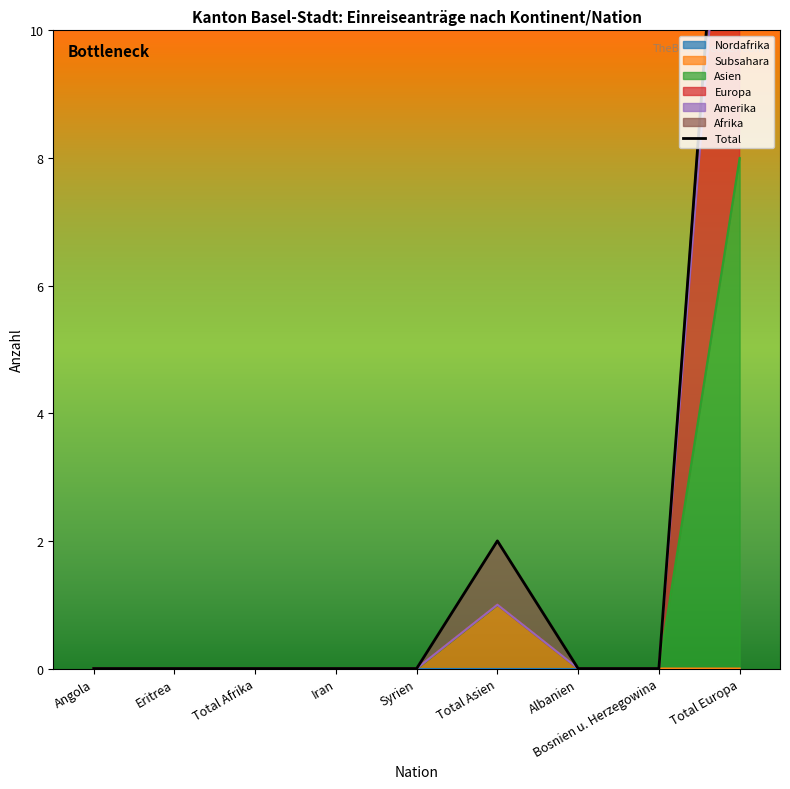

List the labels in order of value, smallest first.

Angola, Eritrea, Total Afrika, Iran, Syrien, Albanien, Bosnien u. Herzegowina, Total Asien, Total Europa